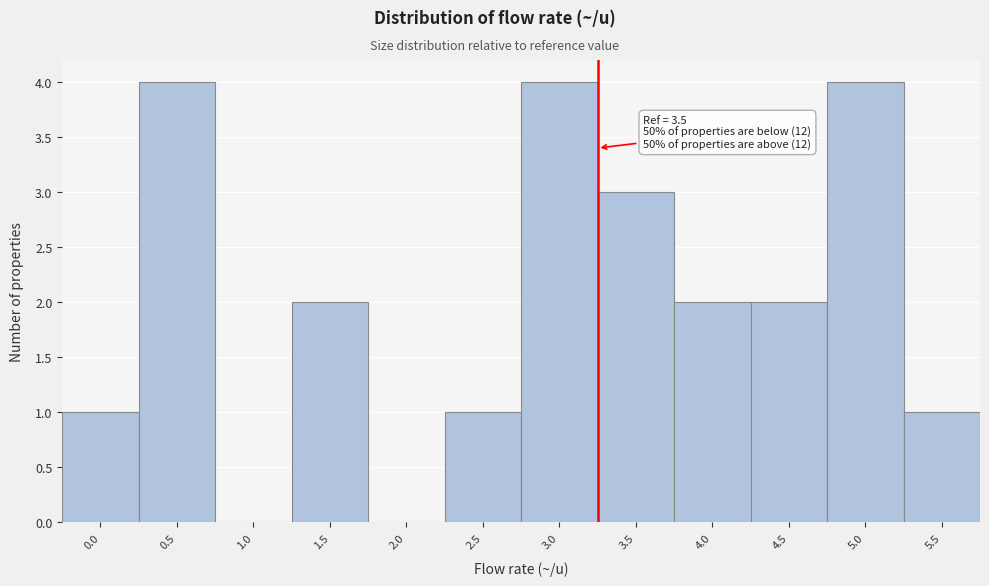

Reading left to right, what are all the values shown in this chart?

0.0=1	0.5=4	1.0=0	1.5=2	2.0=0	2.5=1	3.0=4	3.5=3	4.0=2	4.5=2	5.0=4	5.5=1